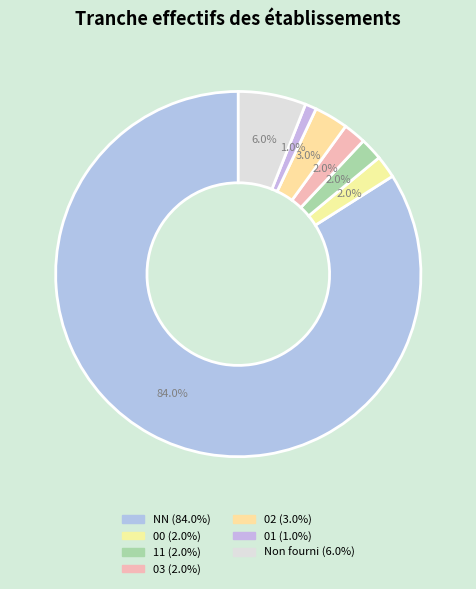

How many segments does this pie chart have?

7